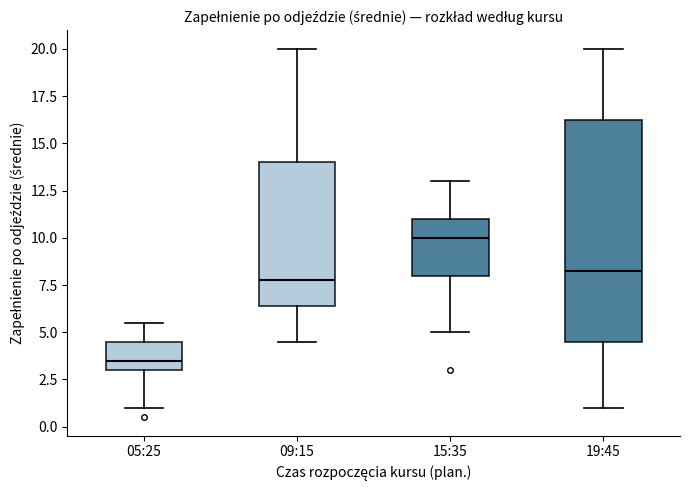

Which box's median line is the lowest?

05:25